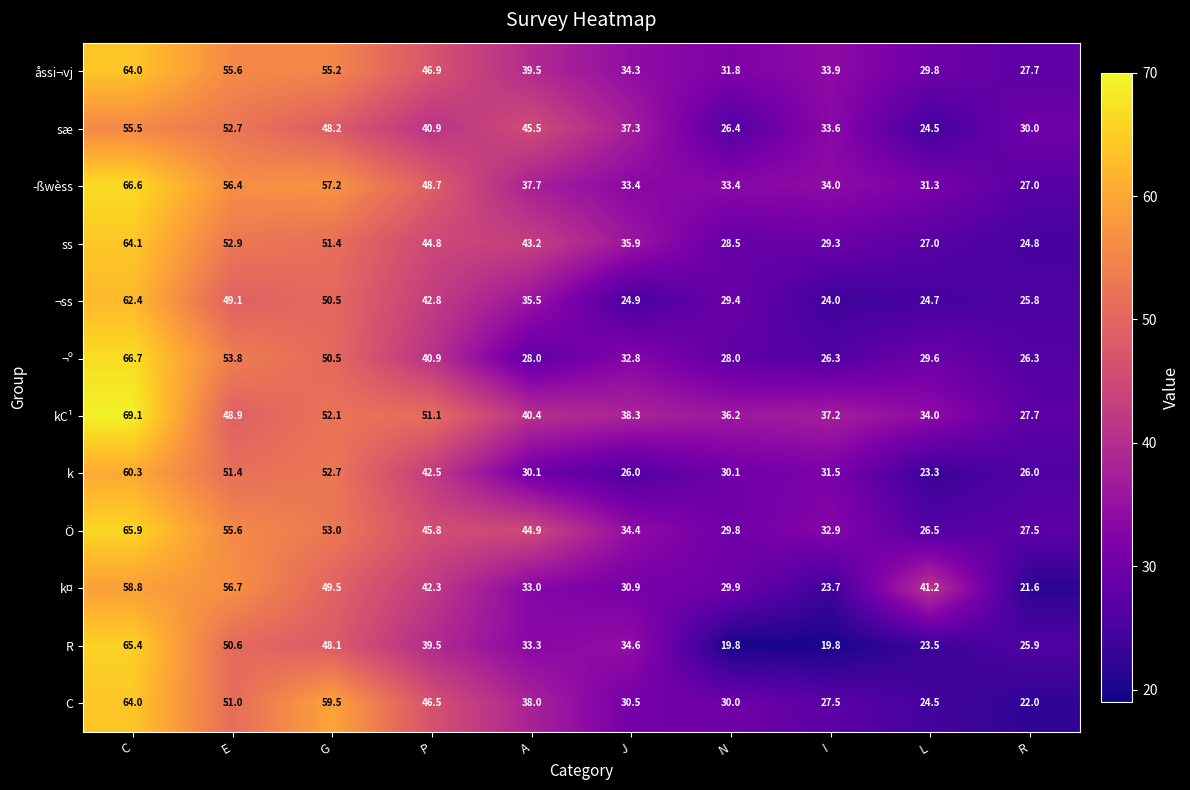

Rank the categories by ss value from highest to lowest.

C, E, G, P, A, J, I, N, L, R